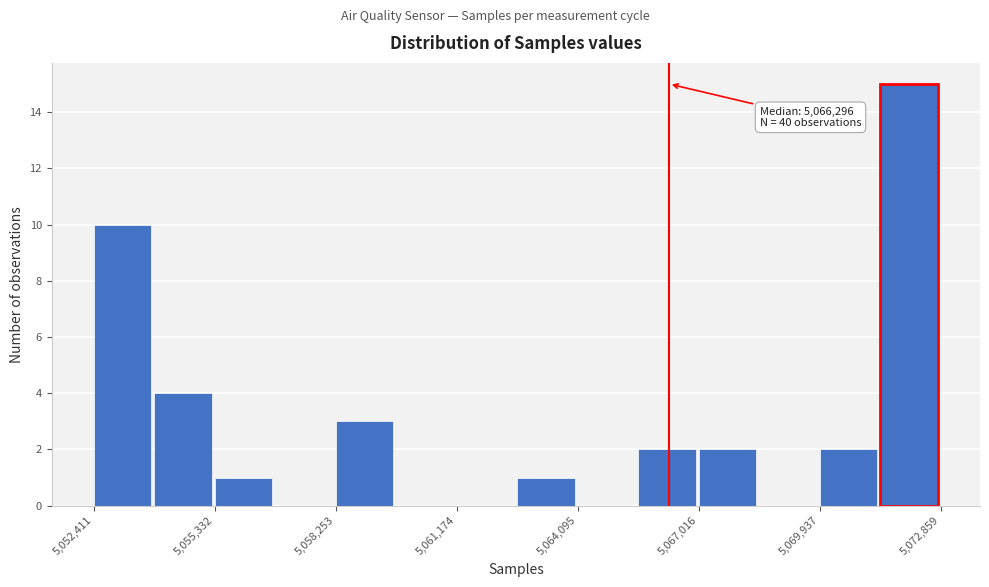

Around what value on the x-axis is the tallest bar? Give the approximate position of its centre, as read against the axis.

5072000